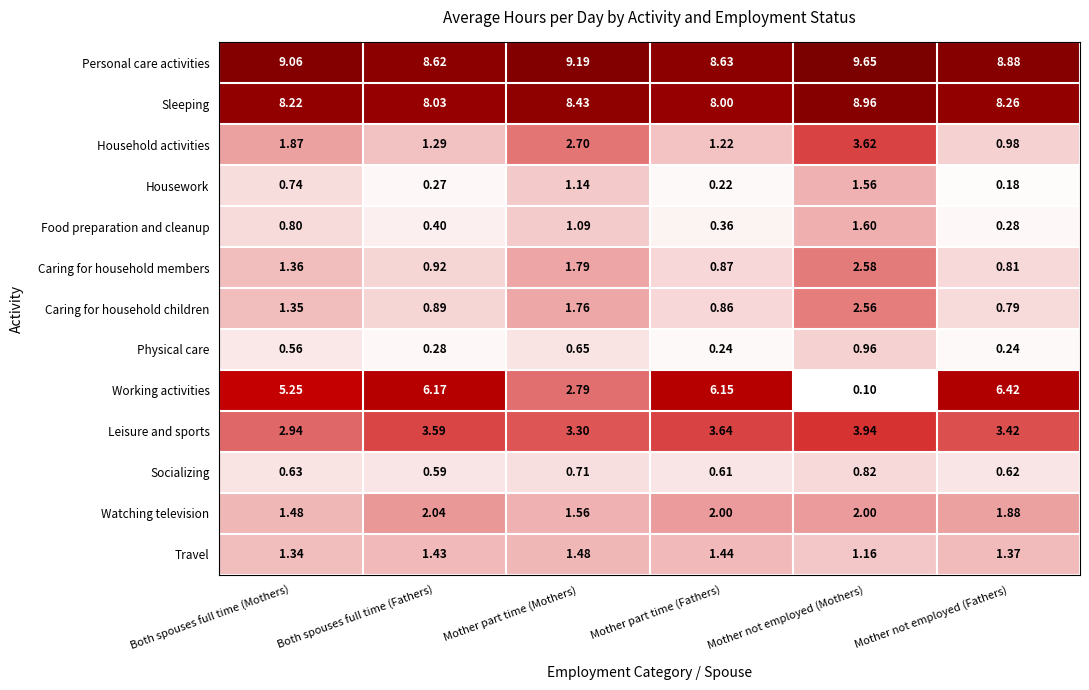

Where is Travel nearest to the value 1?

Mother not employed (Mothers)